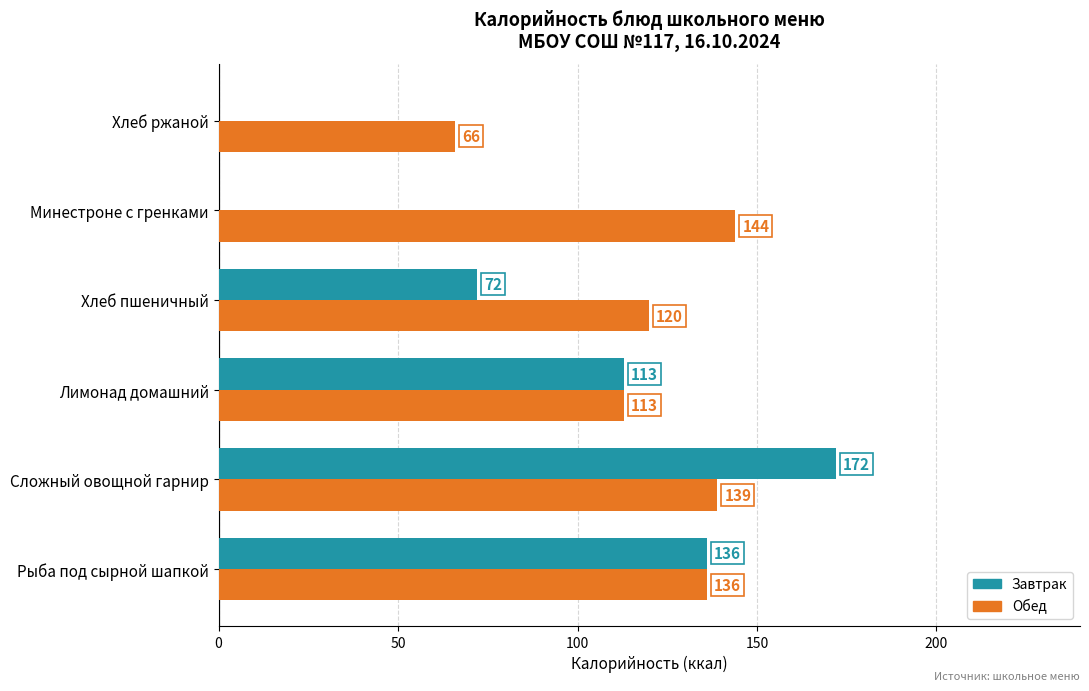

The Обед series shows 20 at Хлеб ржаной. True or false?

False